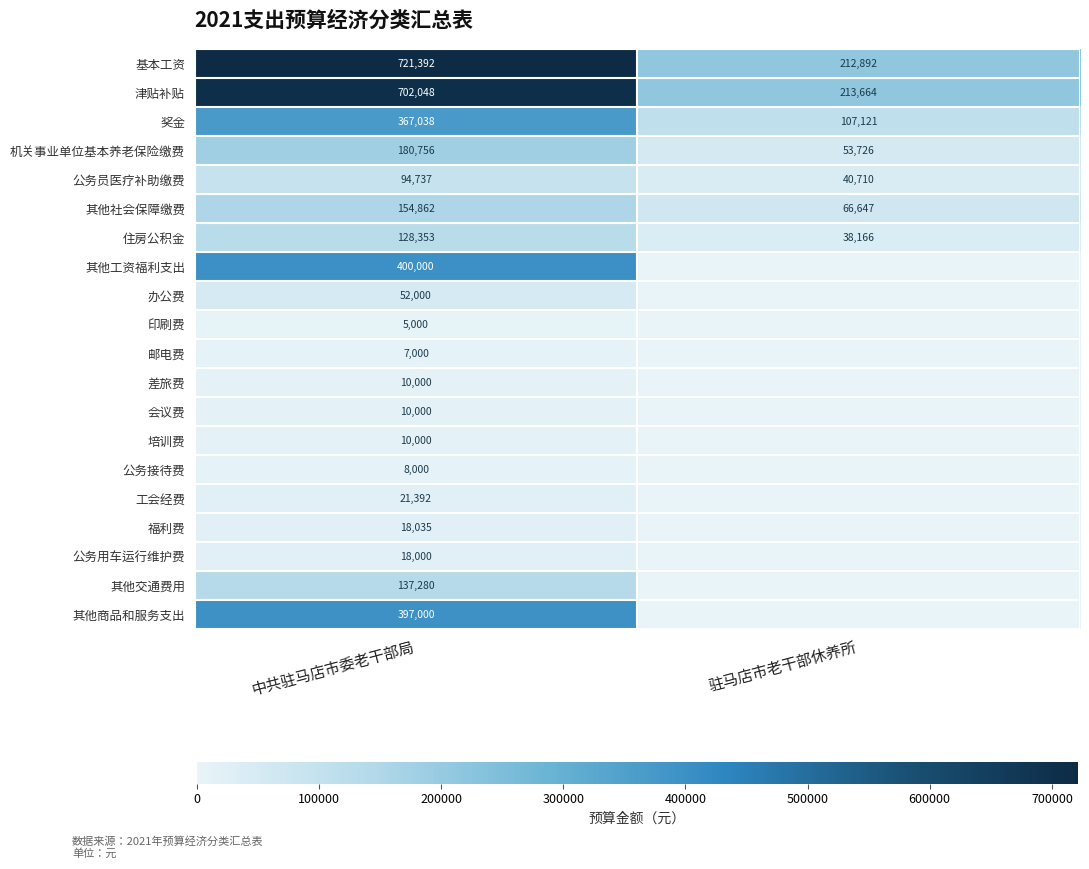

What is the difference between the maximum and minimum values in the 奖金 series?

259917